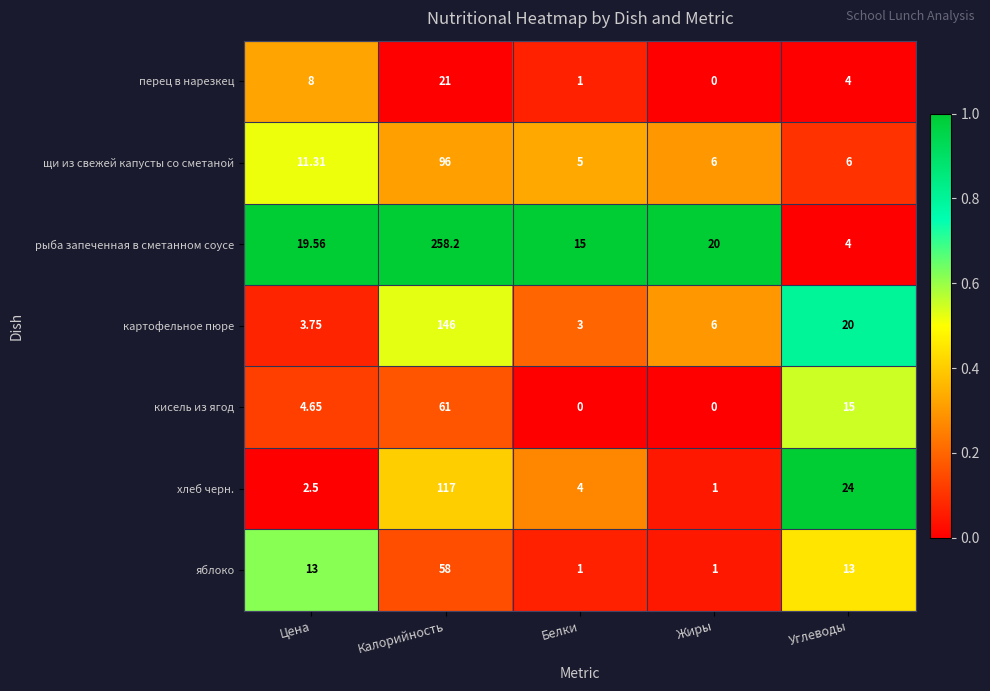

Where is перец в нарезкец nearest to the value 10?

Цена